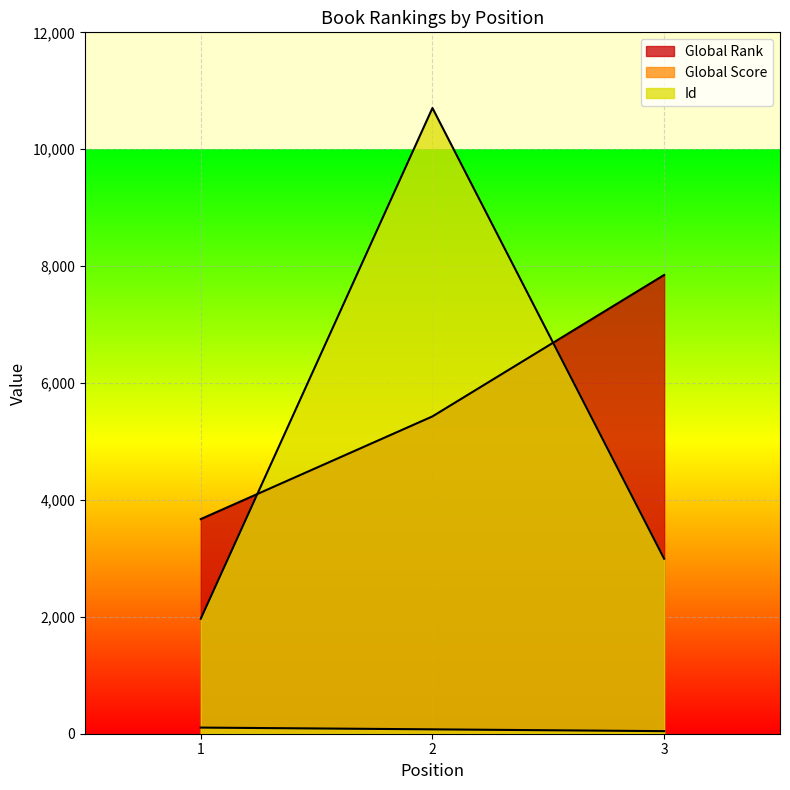

Which series has the widest spread of values?

Id